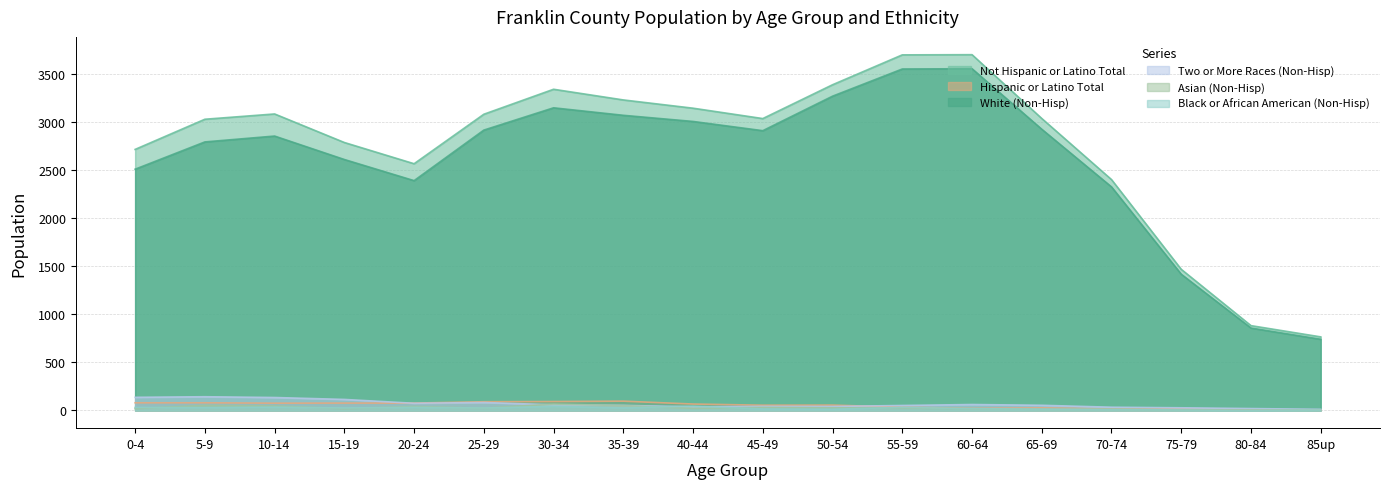

Which label corresponds to the smallest value in the chart?

80-84